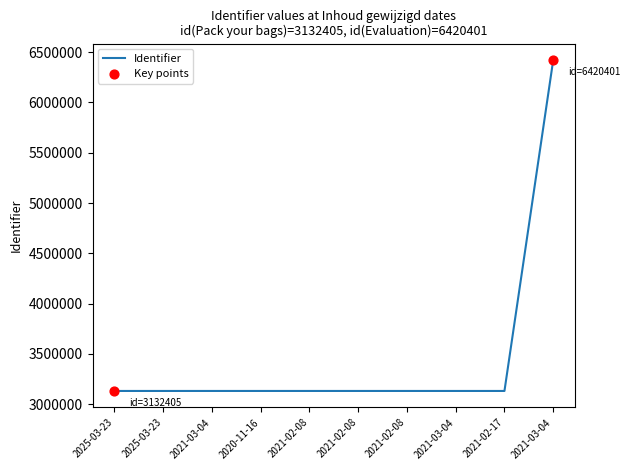

What is the change in value from 2021-02-08 to 2021-03-04?

+3287988